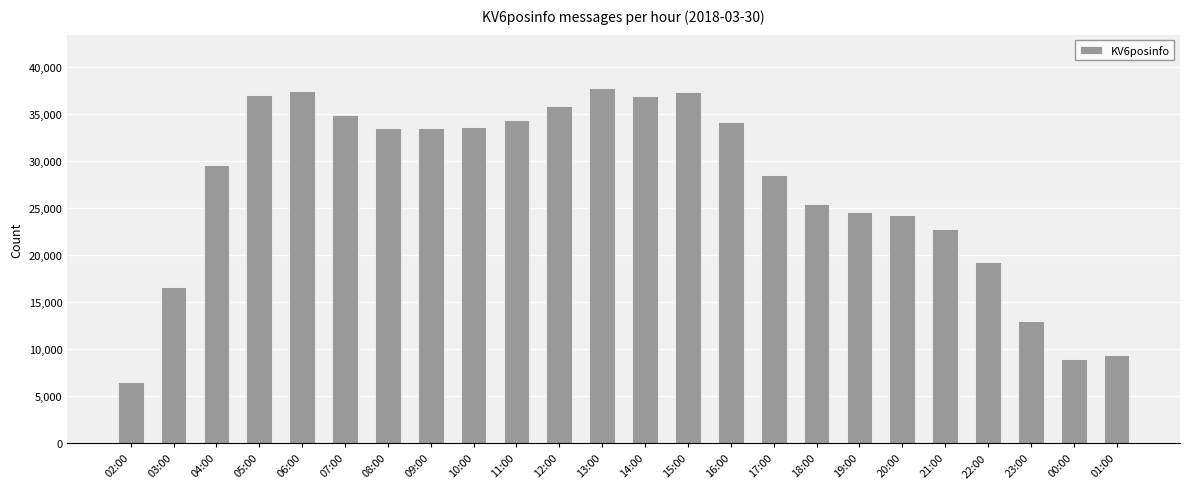

What is the value of the 18th bar from the left?

24596